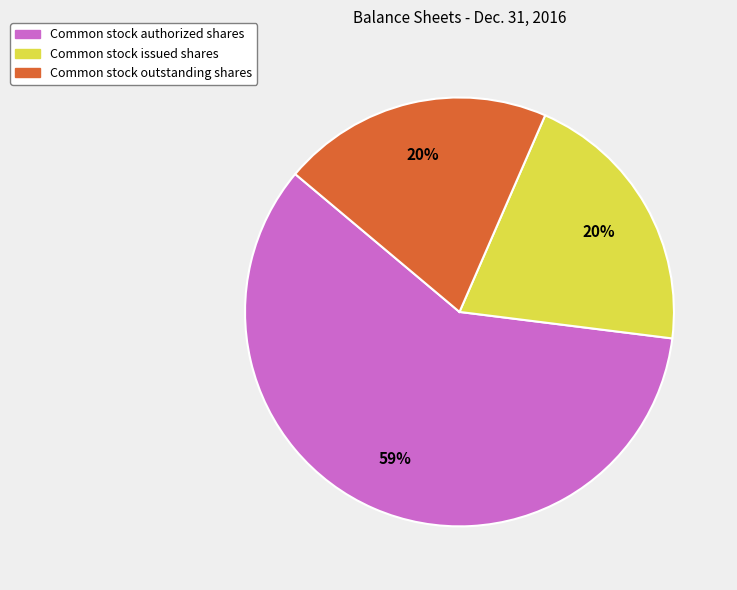

How many segments does this pie chart have?

3